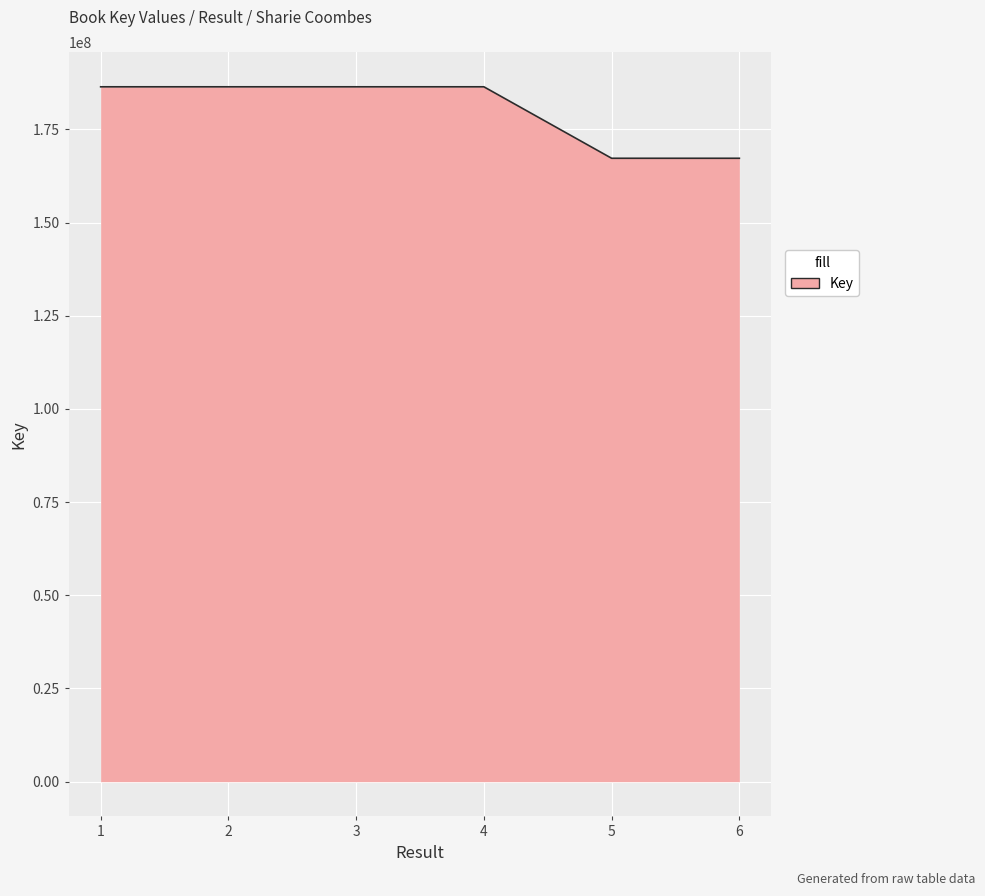

Approximately how many times larger is the value at 5 compared to 3?

0.9